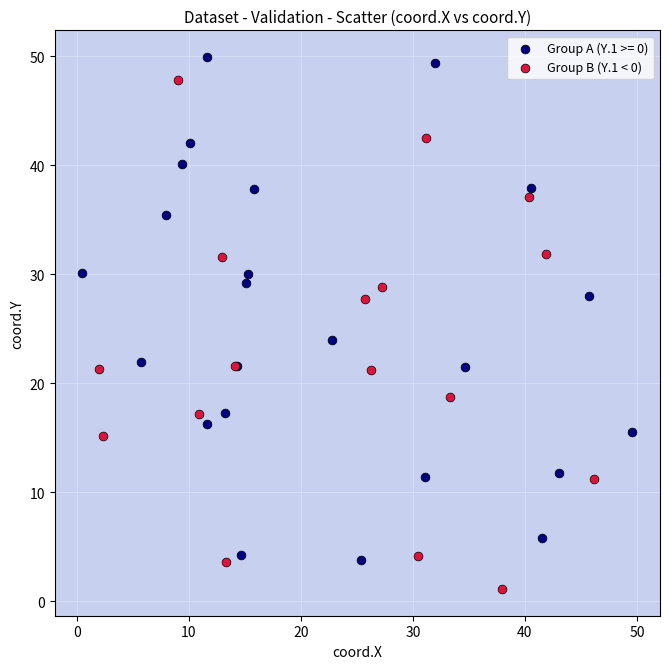

Which series reaches the minimum Y coordinate?

Group B (Y.1 < 0)